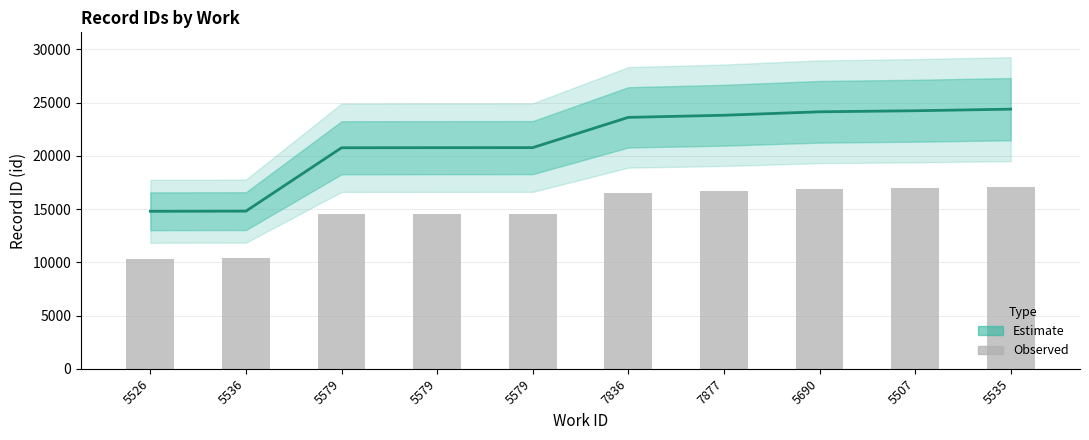

List the series in order of their overall mean, highest first.

Estimate (mid), Observed